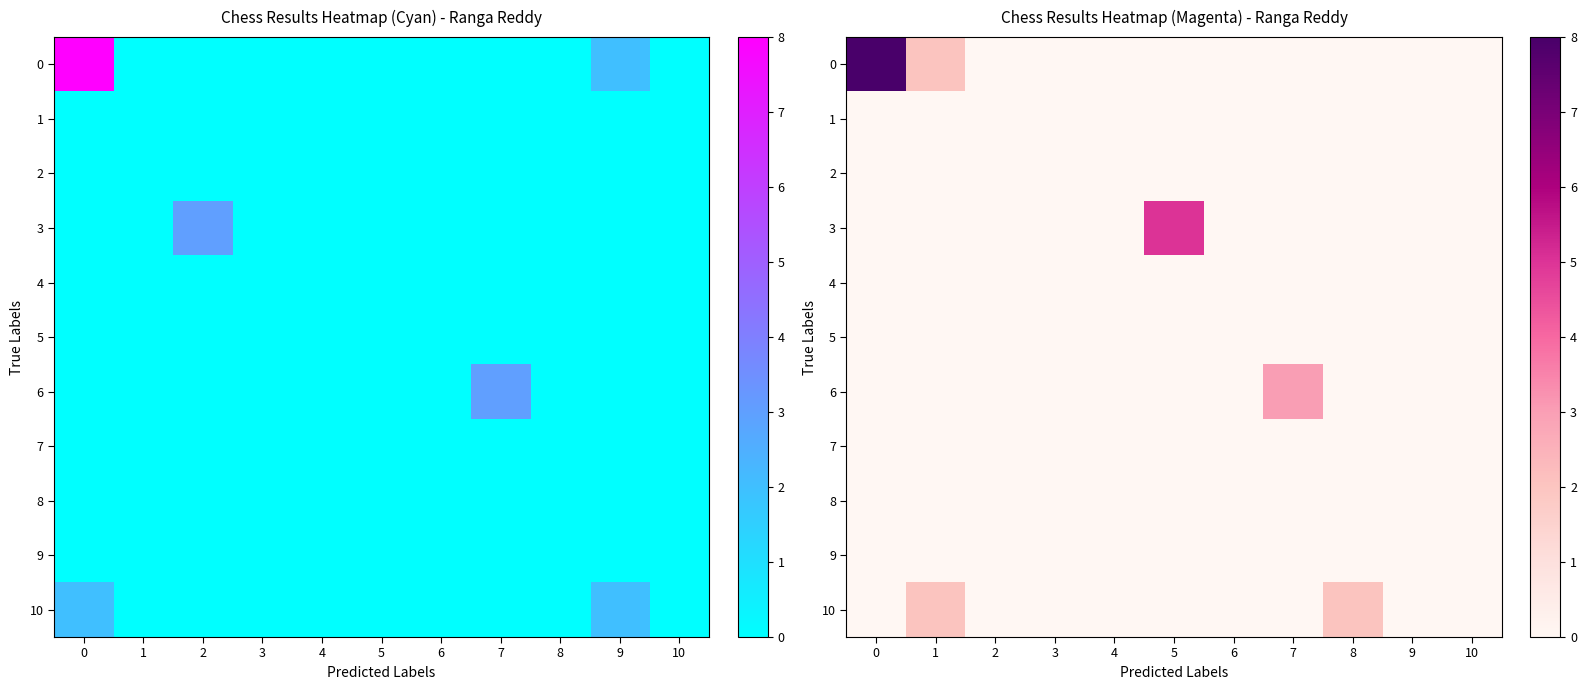

What is the total value across all series at 5?

5